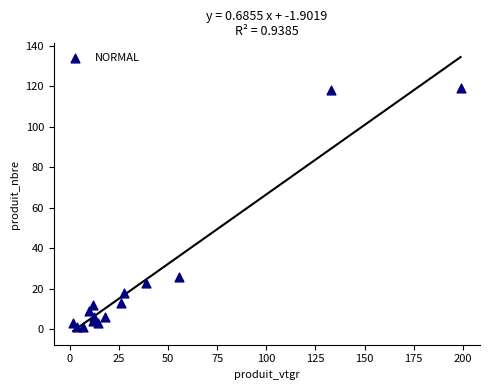

What is the range of Y values (max minus min)?

118